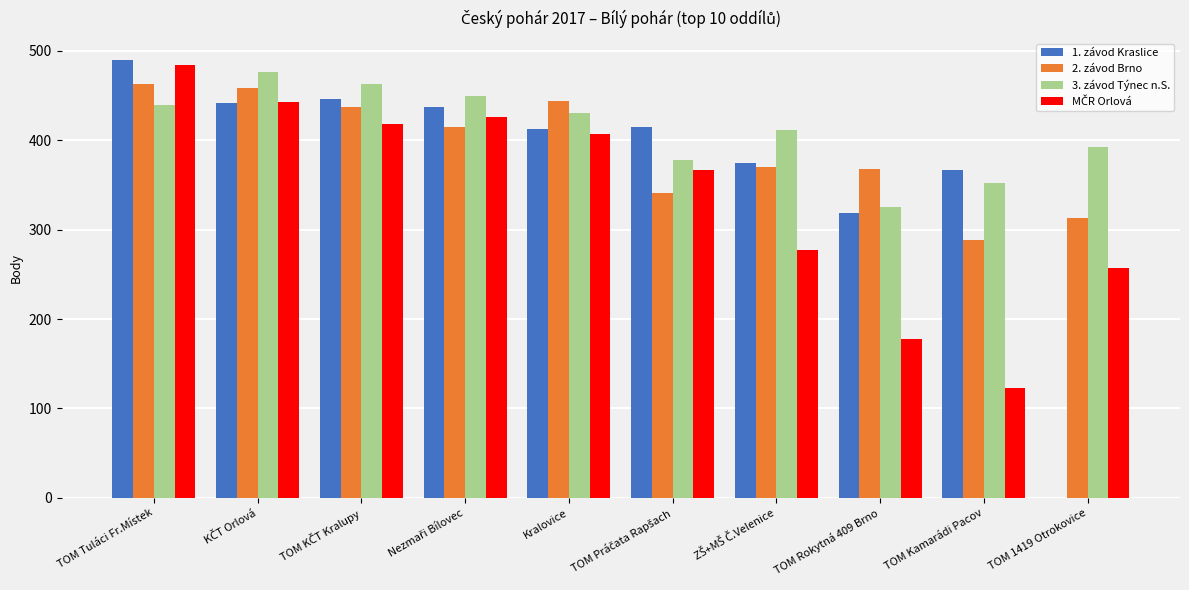

True or false: 3. závod Týnec n.S. has a value of 438.9 at TOM Tuláci Fr.Místek.

True